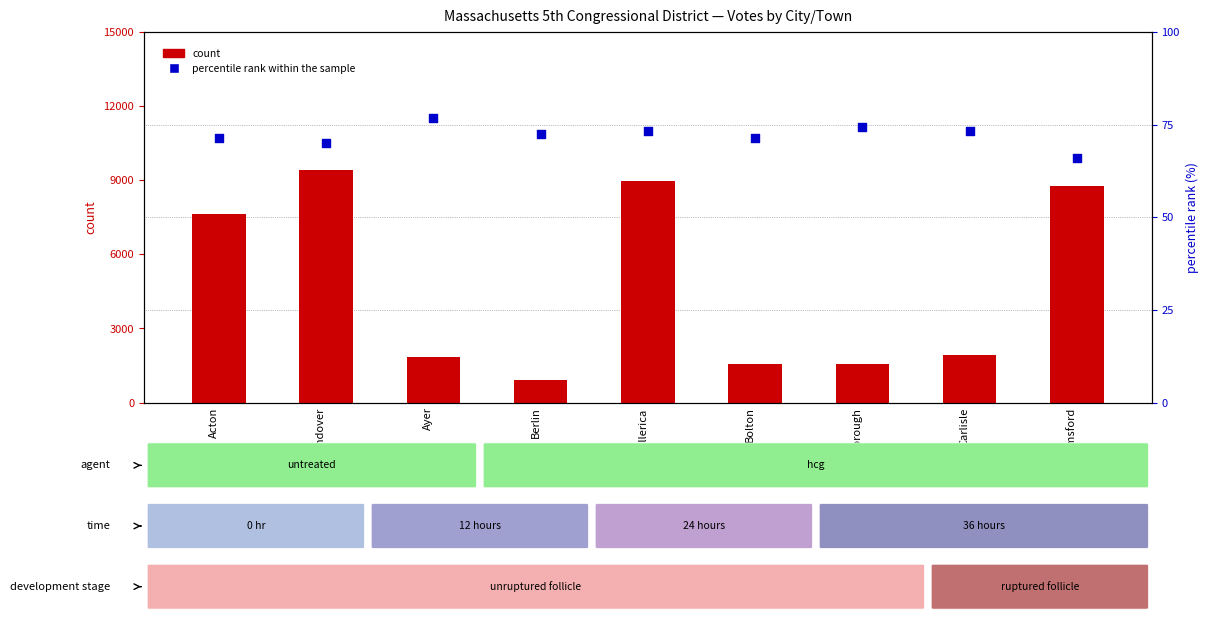

At how many categories does at least one series exceed 818?

9